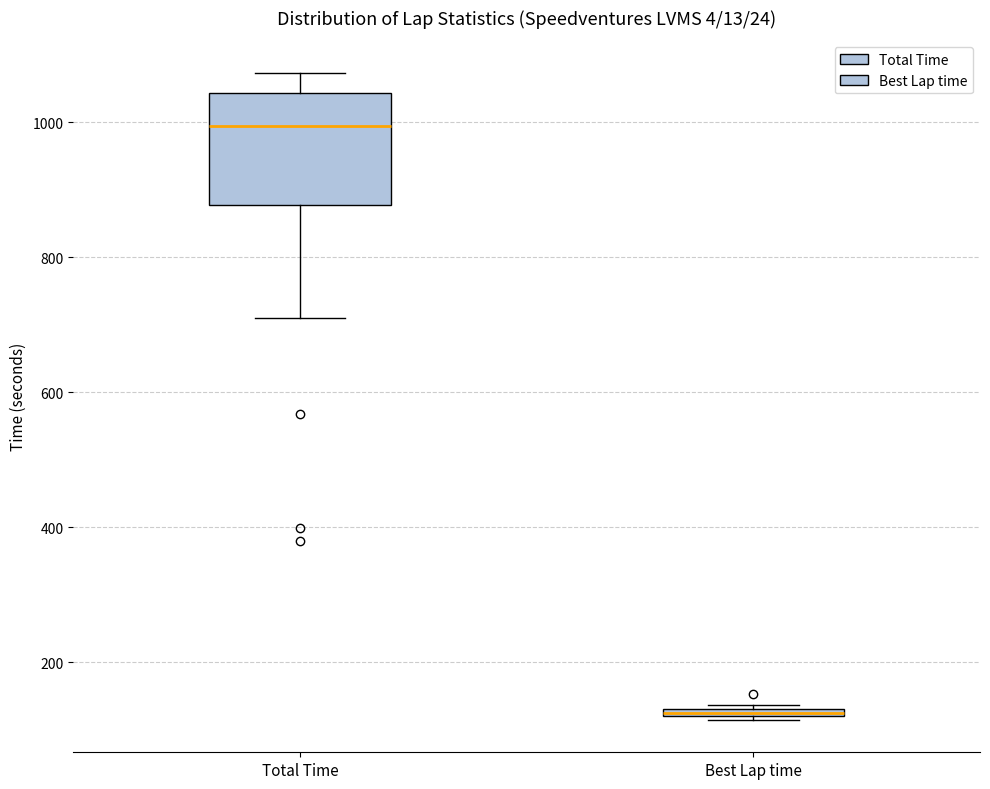

Where is the upper edge of the box for Best Lap time on the y-axis? The values are not printed on the chart, so give them approximately, as read against the axis.

140